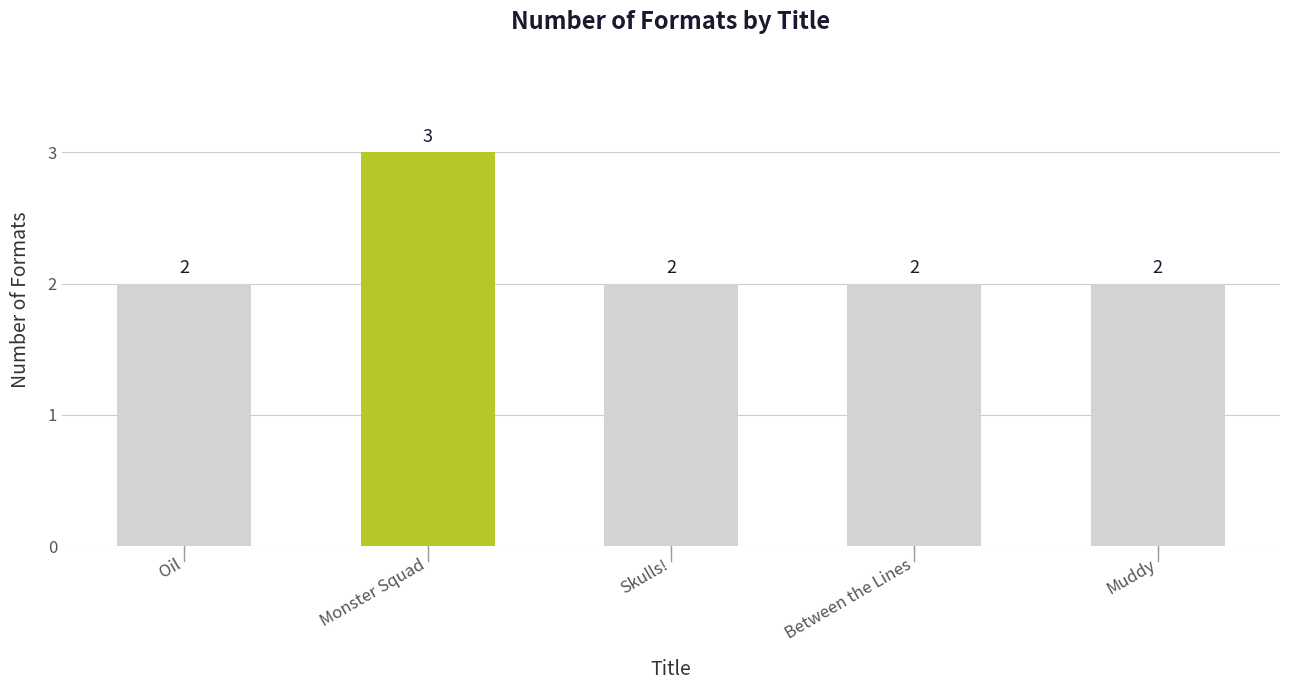

What is the maximum value shown in the chart?

3